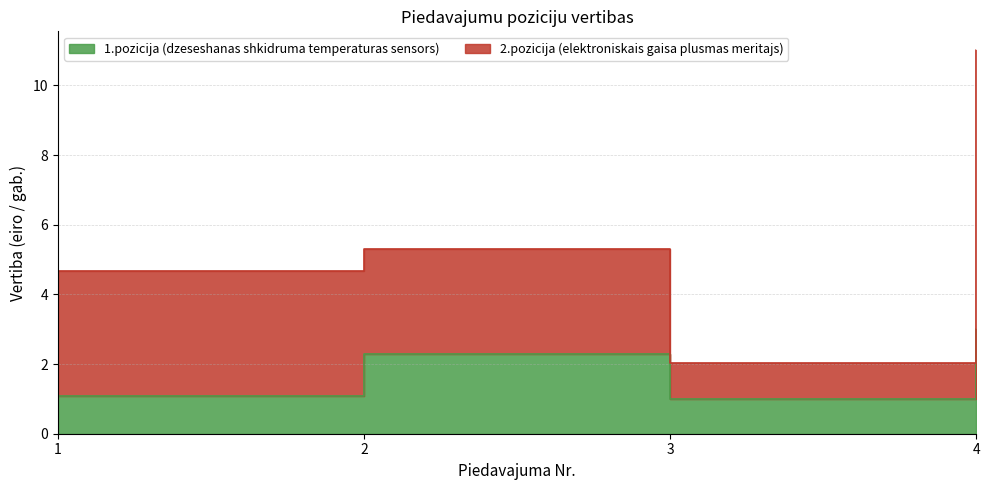

At which category does the chart reach its minimum across all series?

3